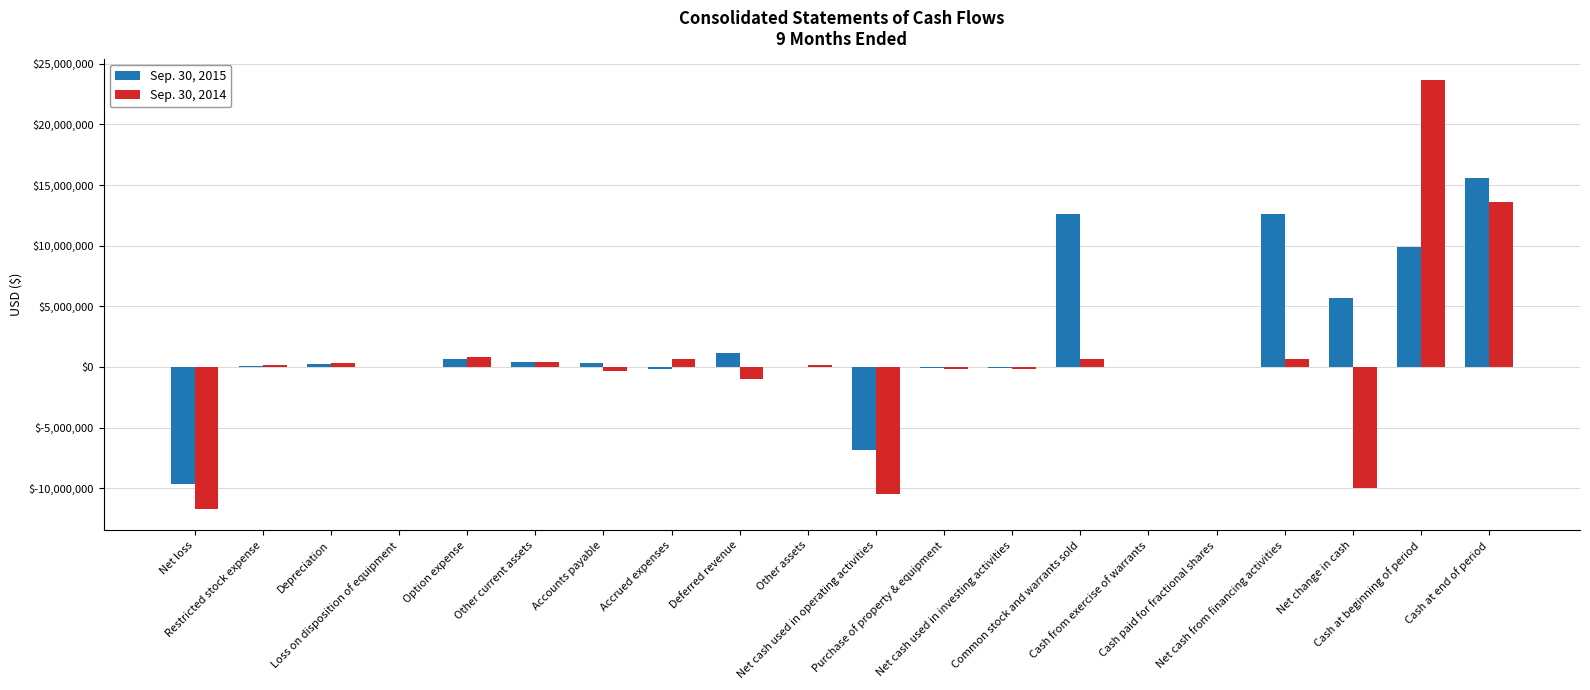

What is the difference between the Sep. 30, 2014 values at Other current assets and Purchase of property & equipment?

543933